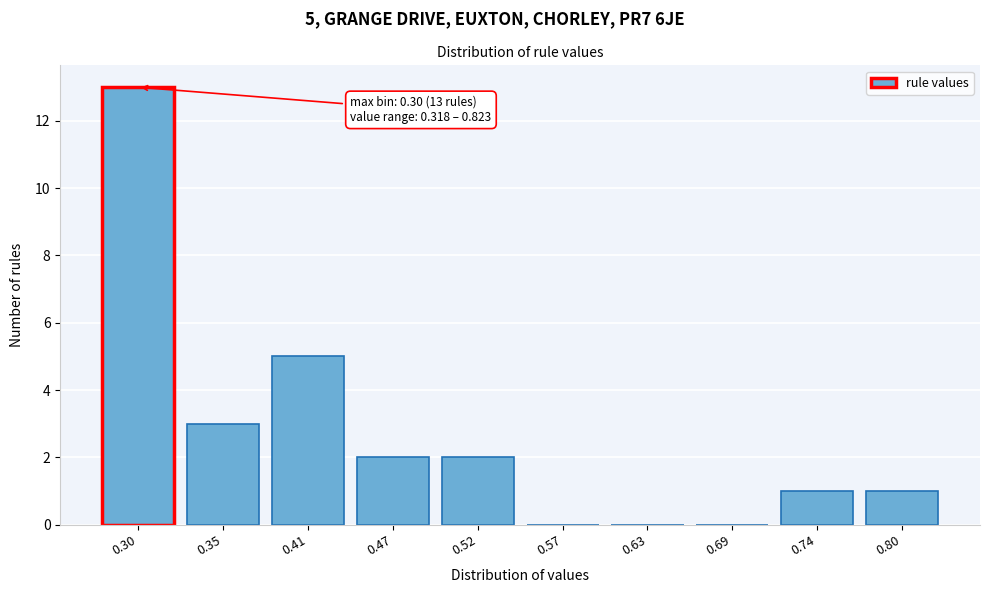

Reading left to right, what are all the values shown in this chart?

0.30=13	0.35=3	0.41=5	0.47=2	0.52=2	0.57=0	0.63=0	0.69=0	0.74=1	0.80=1